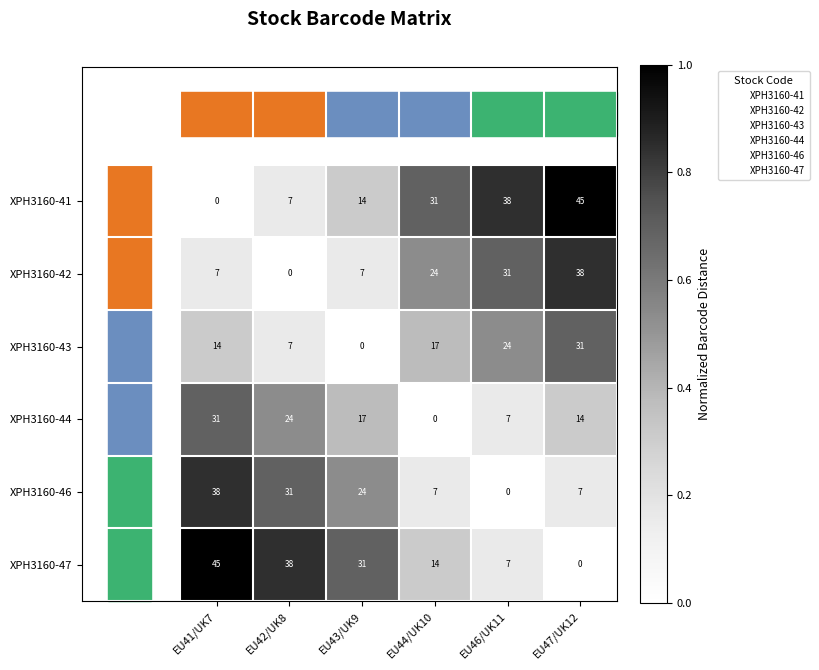

What is the sum of all XPH3160-43 values?

93